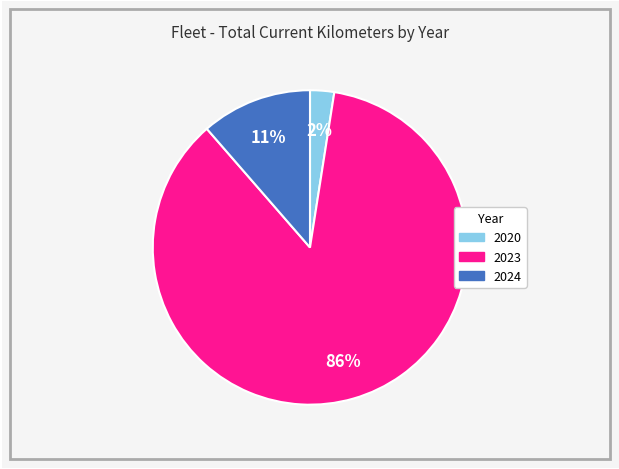

To the nearest percent, what is the average slice percentage?

33%